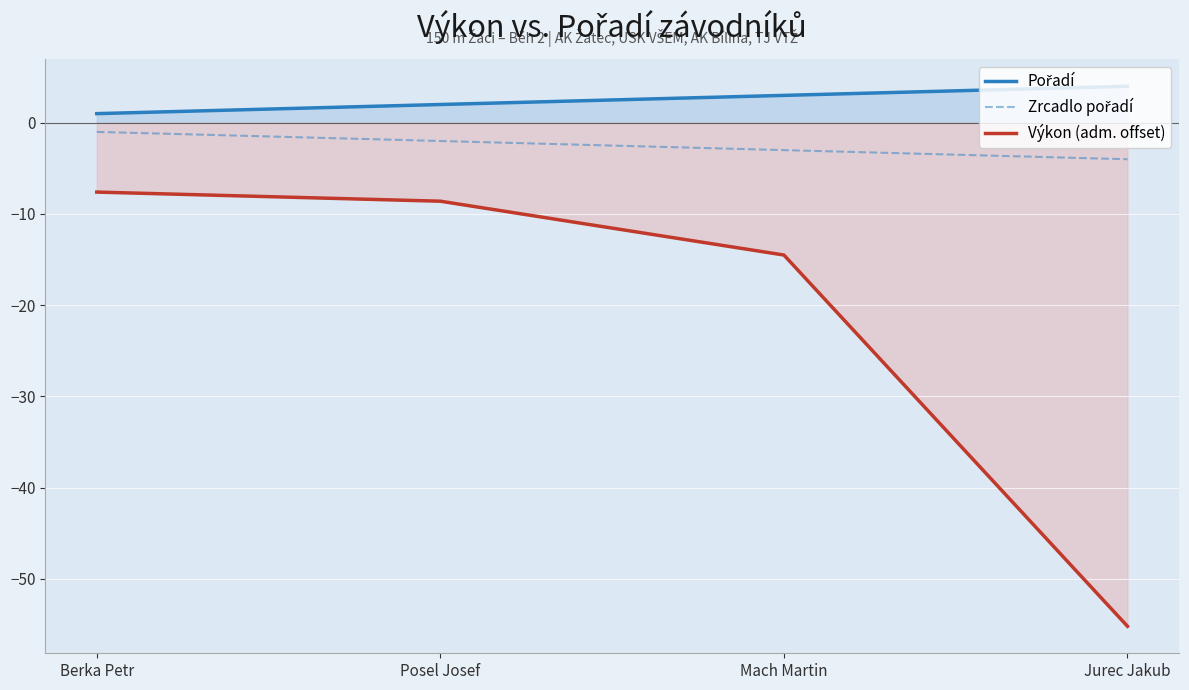

What is the highest value of the Pořadí series?

4.0